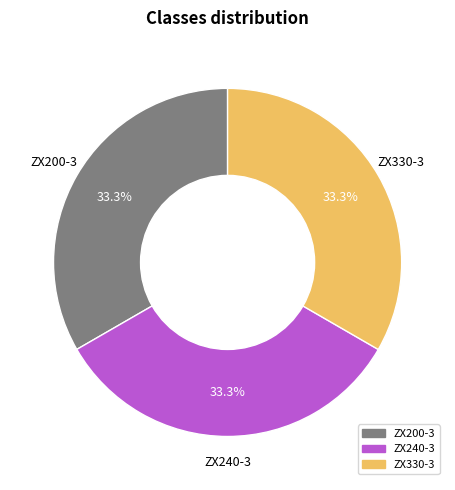

What portion of the pie excludes ZX240-3?

66.7%